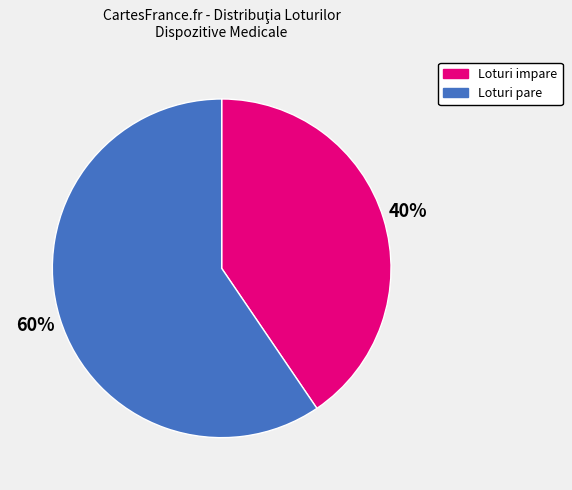

To the nearest percent, what is the average slice percentage?

50%